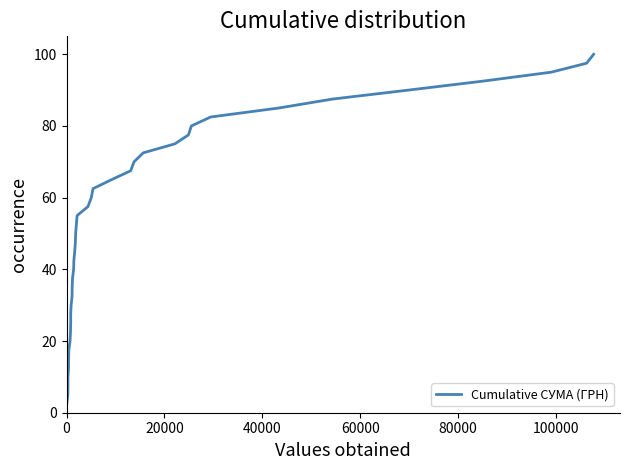

Is this an area chart (filled region under the line)?

No